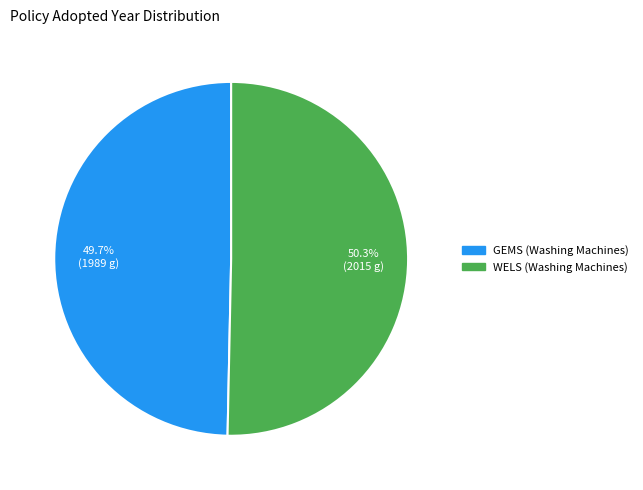

Is there a majority slice in this chart?

Yes